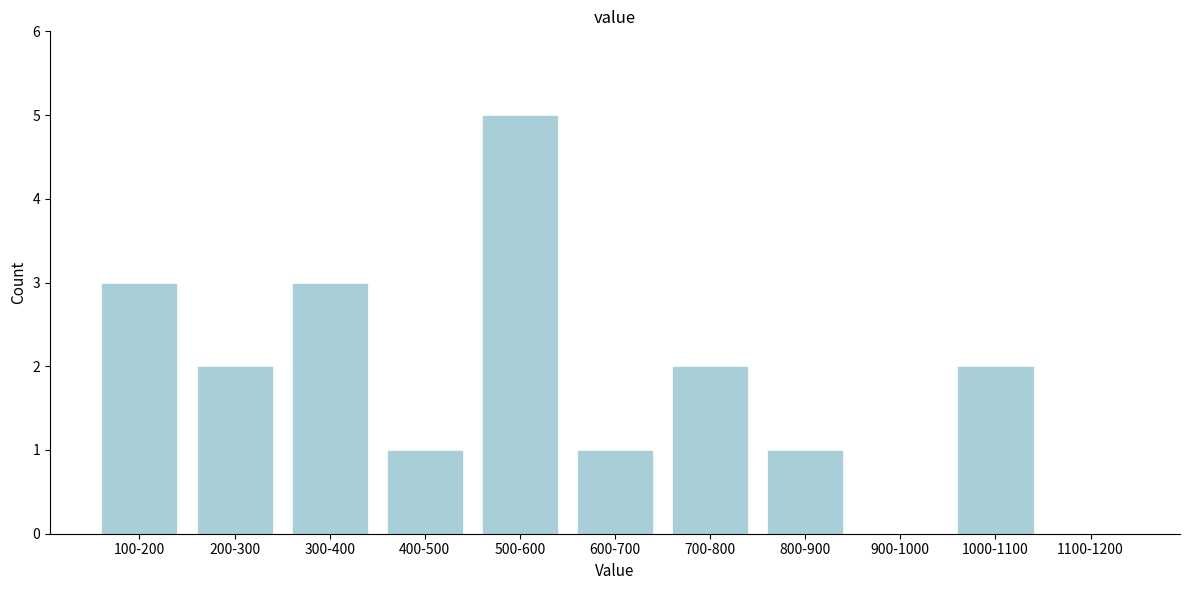

Reading left to right, extract all data points from this chart.

100-200=3	200-300=2	300-400=3	400-500=1	500-600=5	600-700=1	700-800=2	800-900=1	900-1000=0	1000-1100=2	1100-1200=0